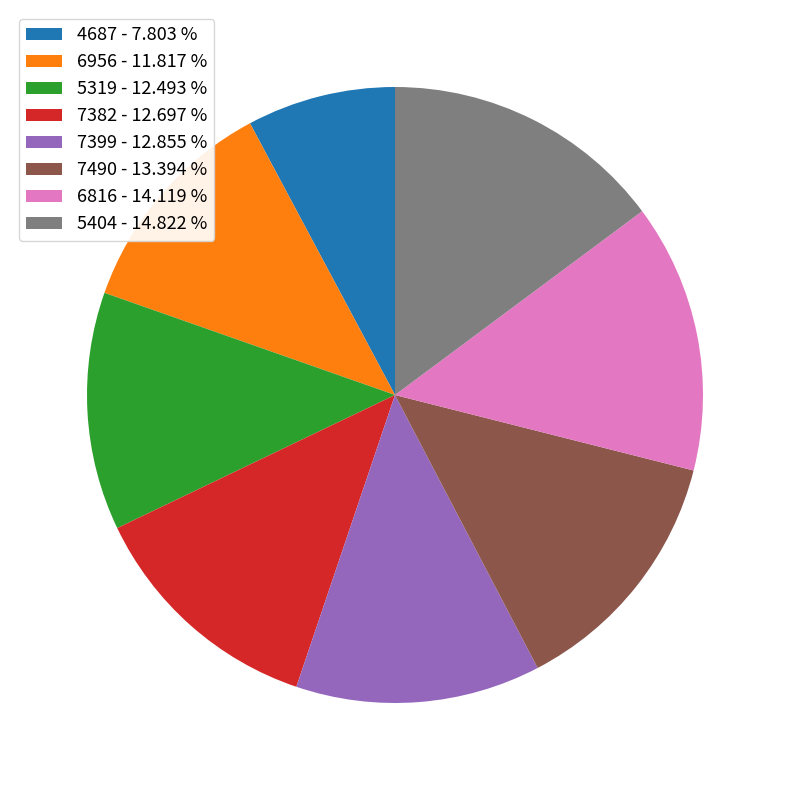

What is the ratio of the value at 4687 - 7.803 % to the value at 7399 - 12.855 %?

0.6